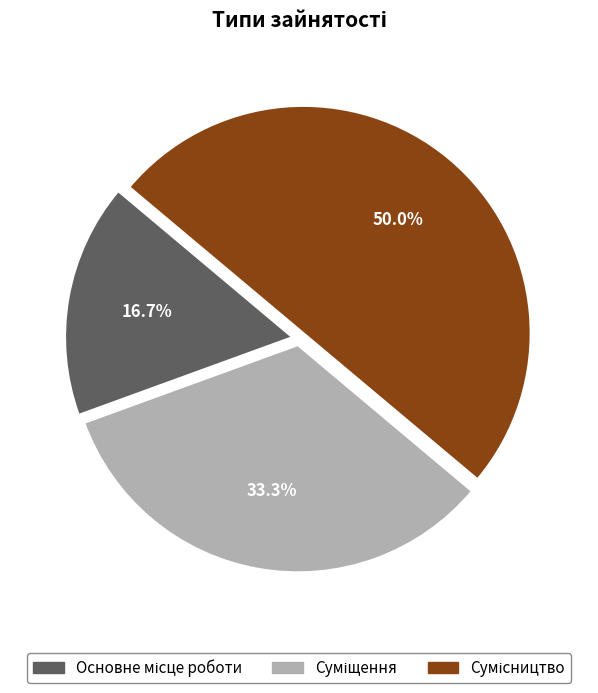

To the nearest percent, what portion does Сумісництво represent?

50%